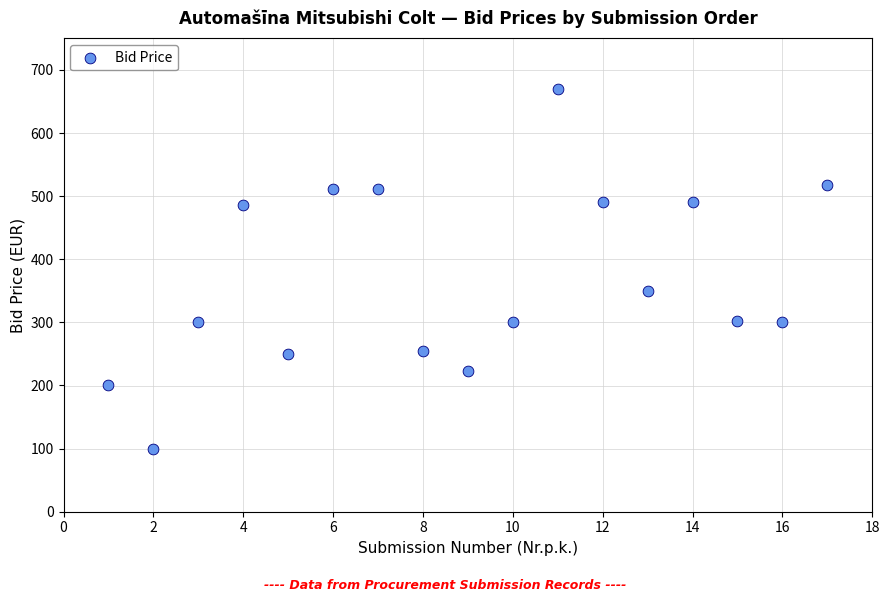

What Y value in the scatter plot is closest to 385?

350.0